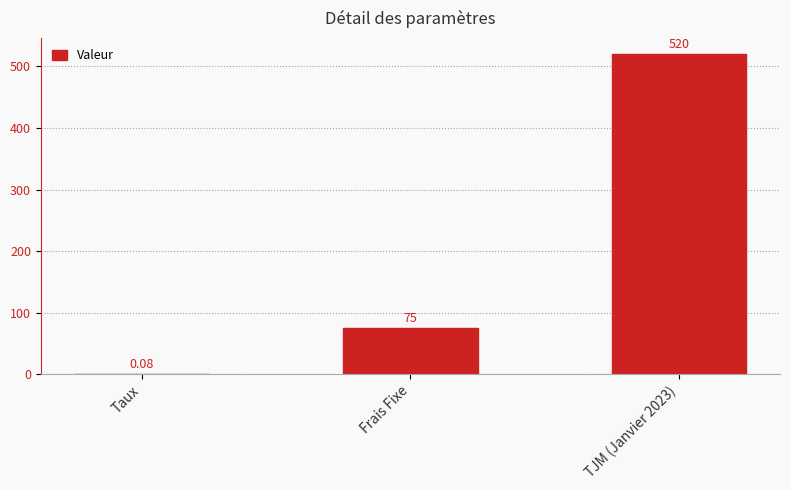

What is the change in value from Frais Fixe to TJM (Janvier 2023)?

+445.0